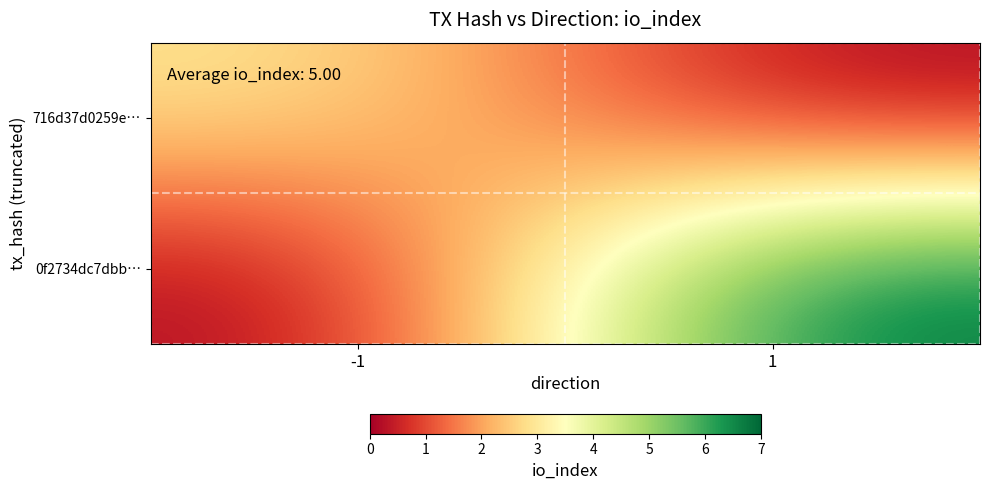

Between 1 and -1, which is larger?

-1